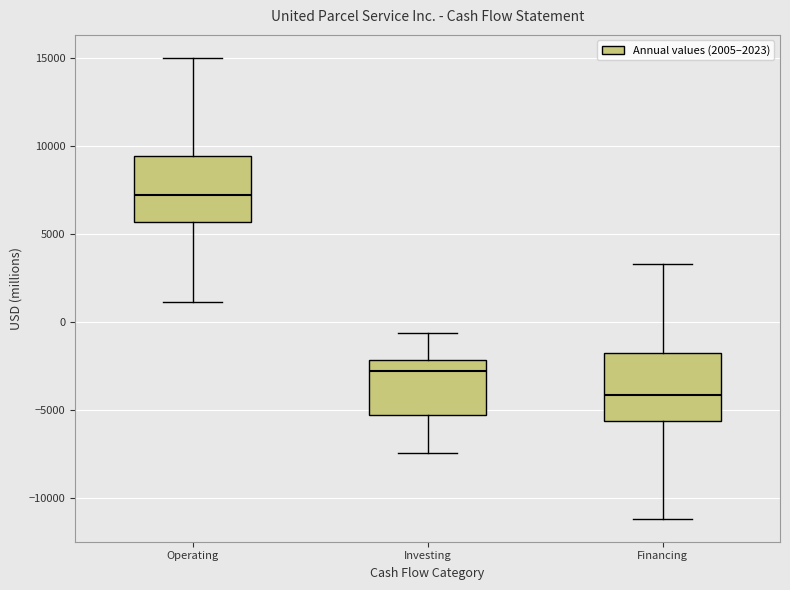

Where does the upper whisker of the box for Operating end on the y-axis? The values are not printed on the chart, so give them approximately, as read against the axis.

15000